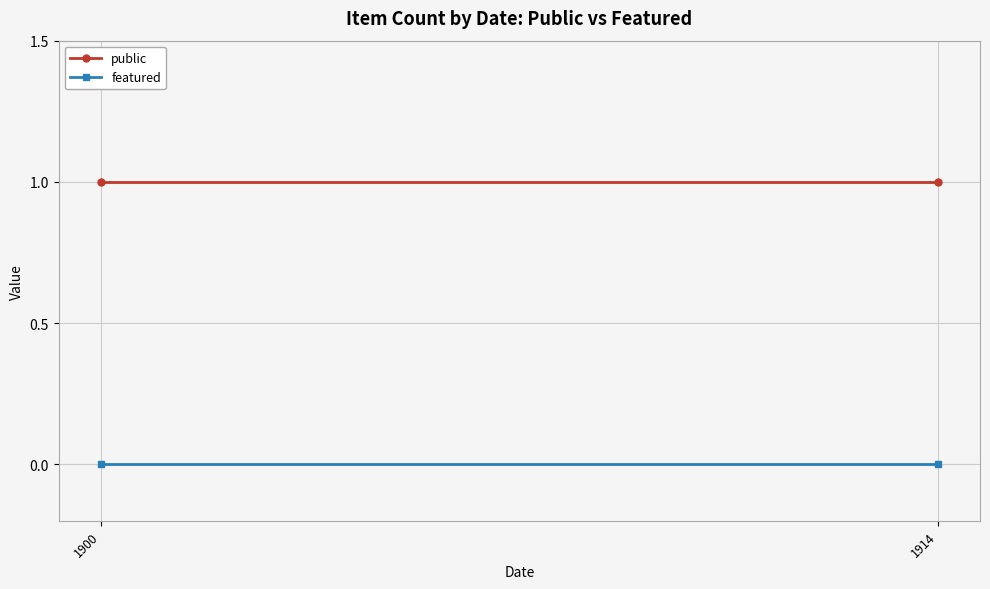

What are all the series names shown in the legend?

public, featured